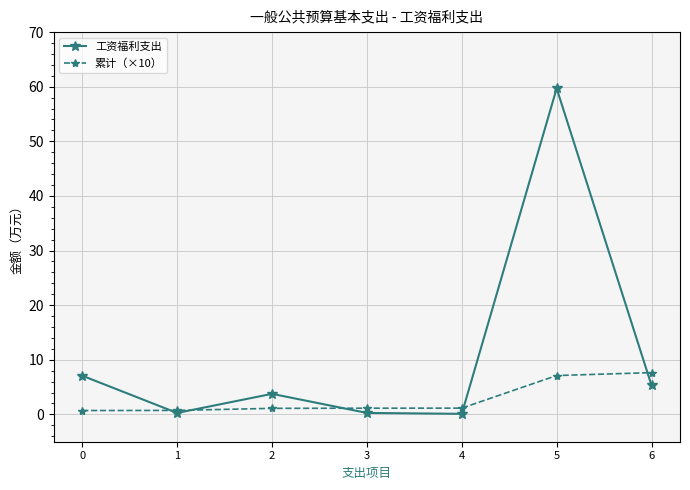

At which category is the sum across all series the highest?

5